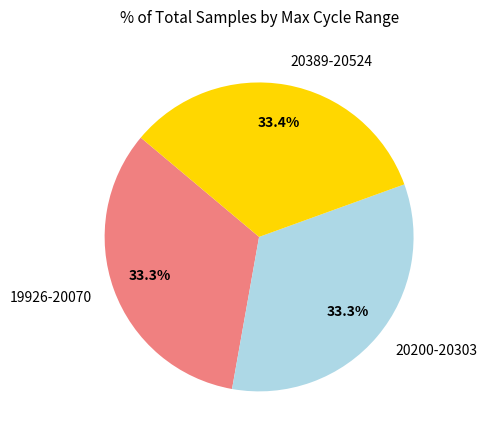

Does 19926-20070 account for over 50% of the chart?

No